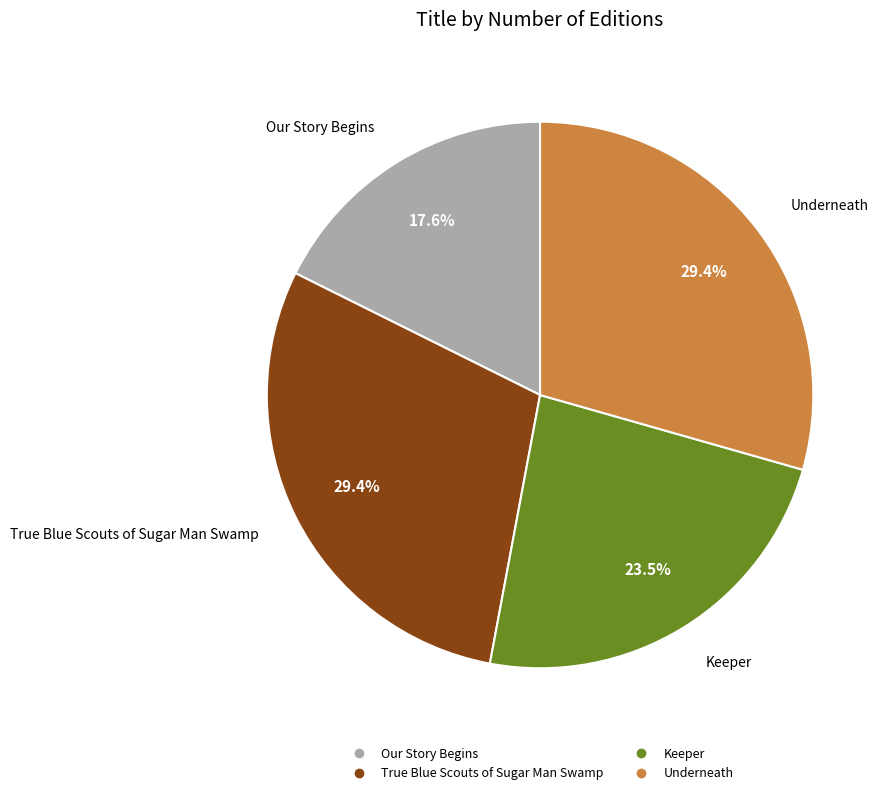

Which slice is the smallest?

Our Story Begins